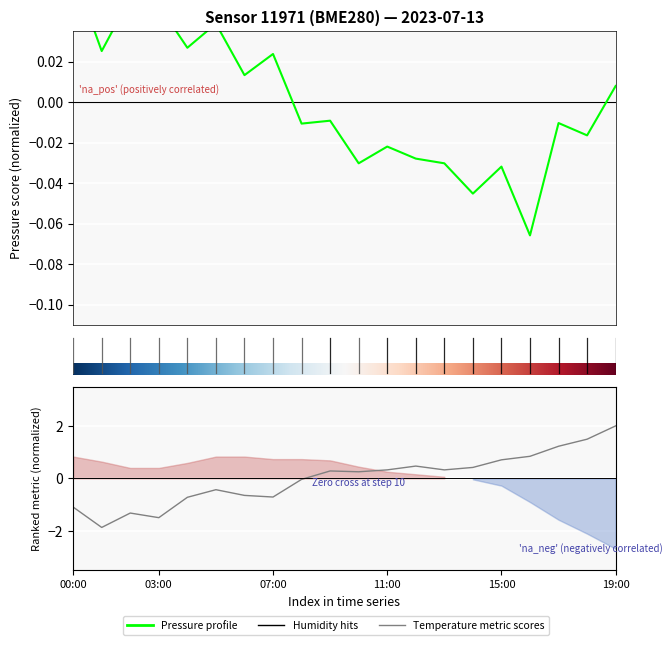

Where do humidity and pressure first cross each other?

08:00 and 09:00